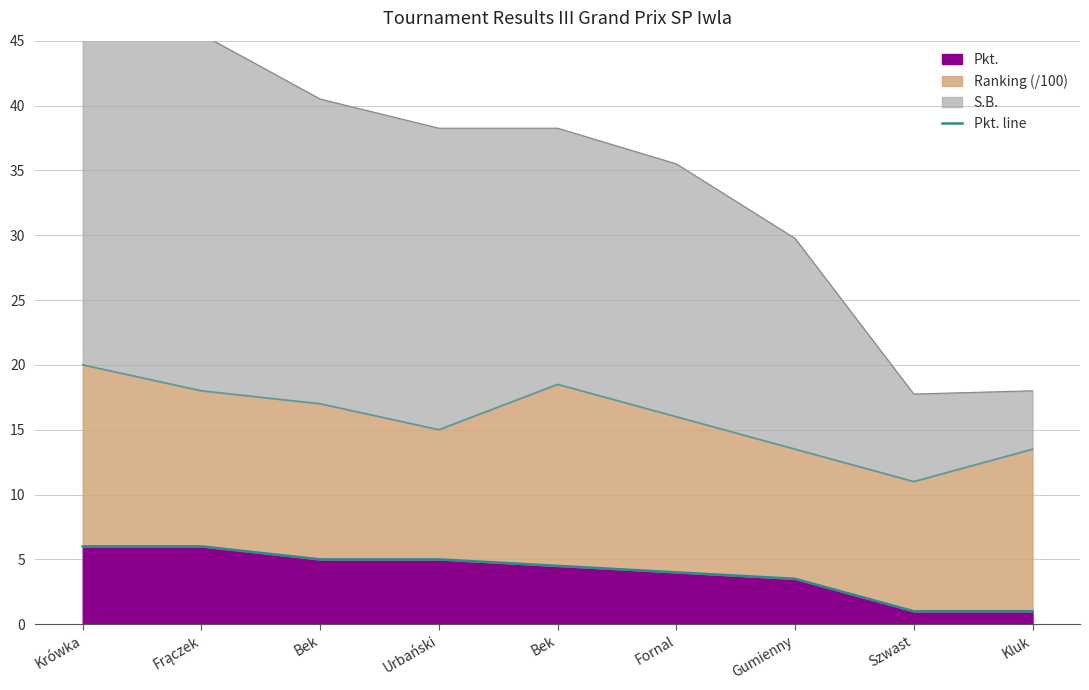

What is the label of the 8th point from the left?

Szwast